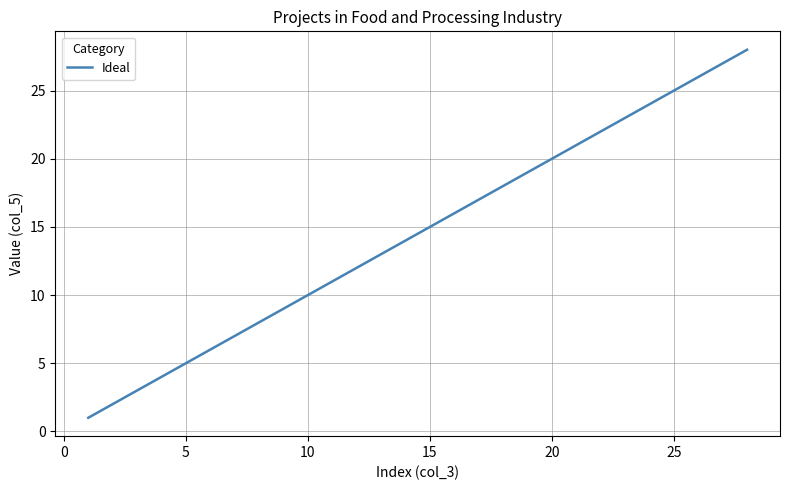

What is the difference between the maximum and minimum values?

27